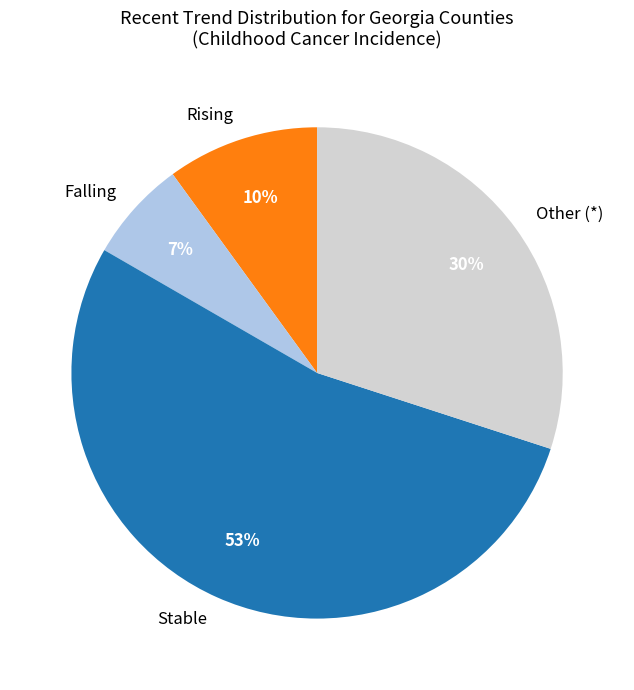

Is Falling the majority of the pie?

No